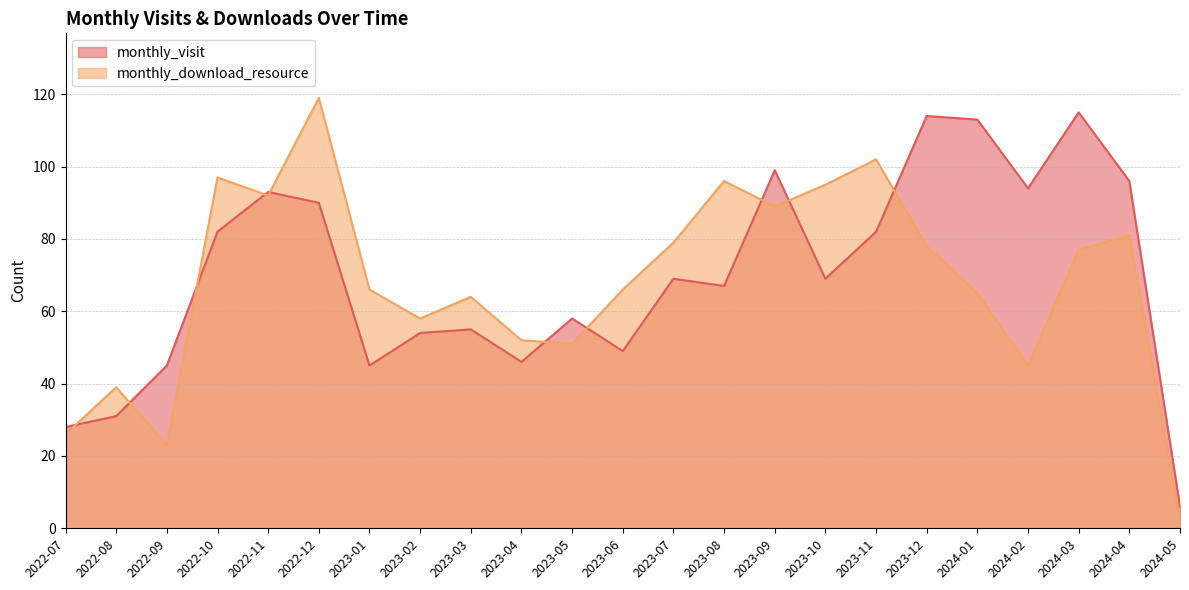

List the series in order of their overall mean, lowest first.

monthly_download_resource, monthly_visit